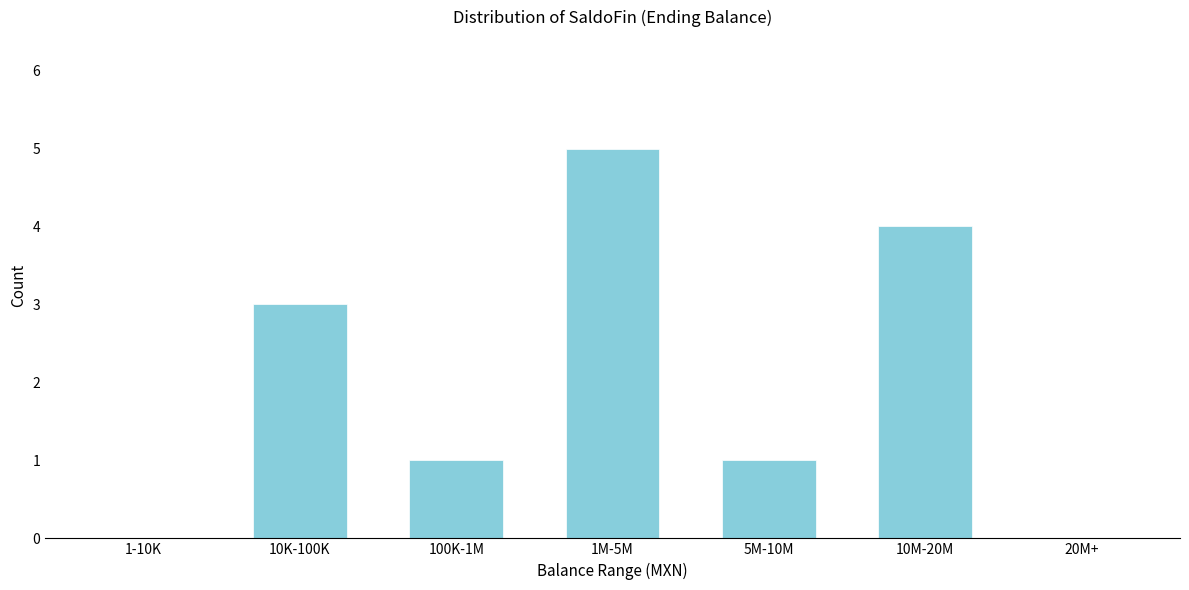

Reading left to right, what are all the values shown in this chart?

1-10K=0	10K-100K=3	100K-1M=1	1M-5M=5	5M-10M=1	10M-20M=4	20M+=0